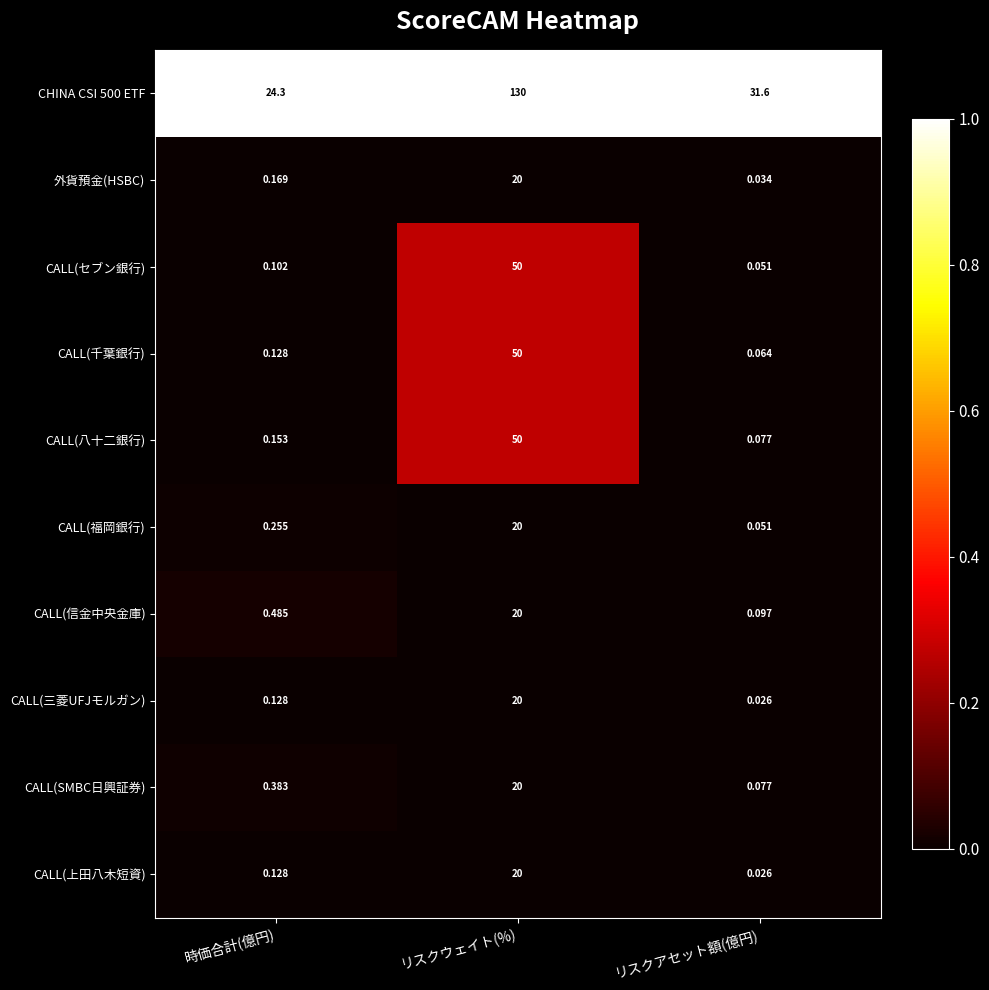

Which category has the lowest value in the CHINA CSI 500 ETF series?

時価合計(億円)